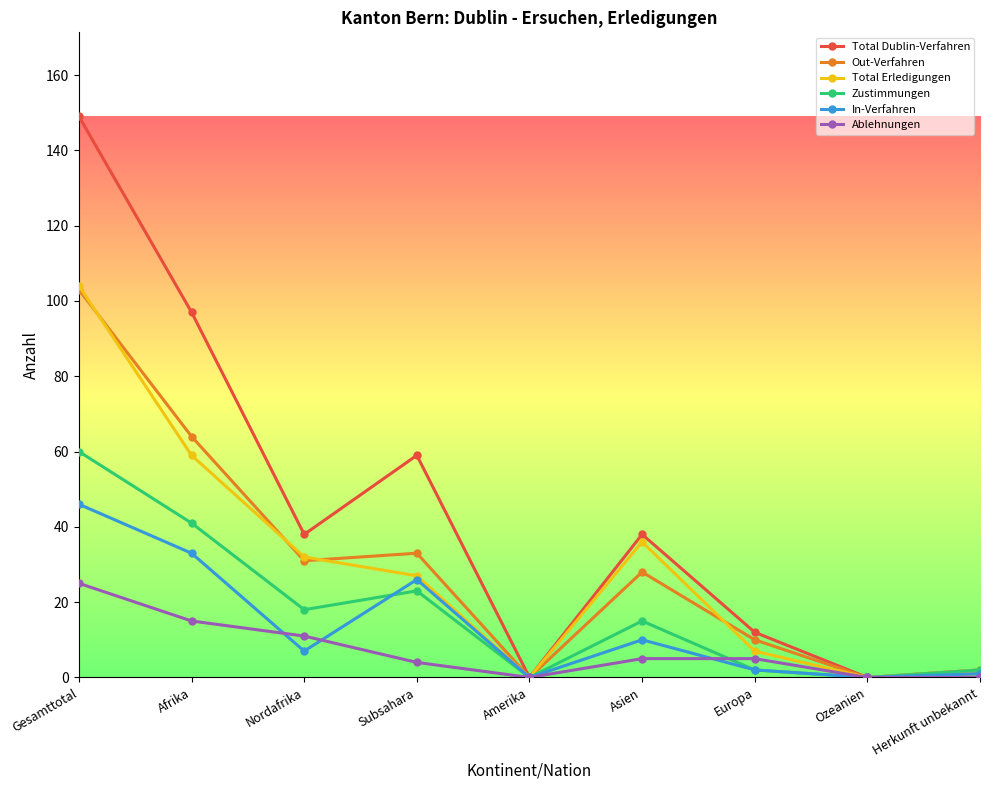

The value of Zustimmungen at Asien is 15. True or false?

True